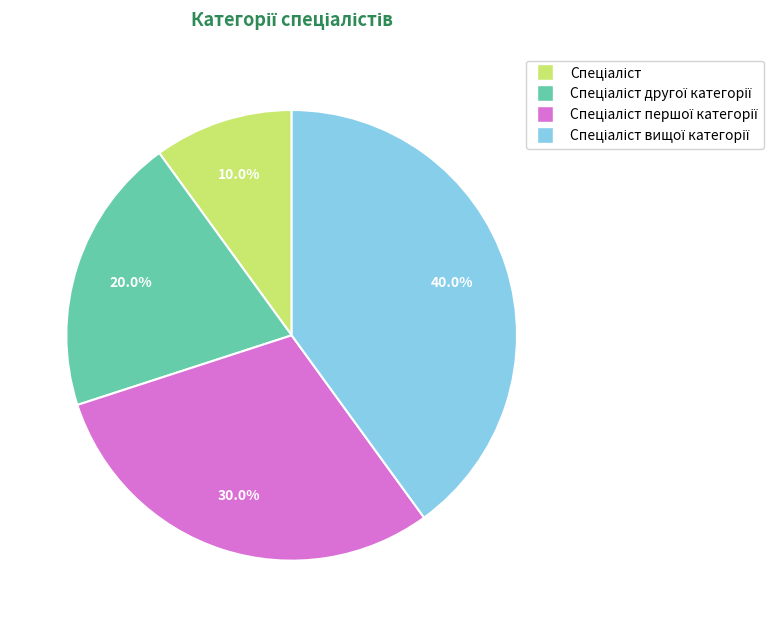

Is there a majority slice in this chart?

No